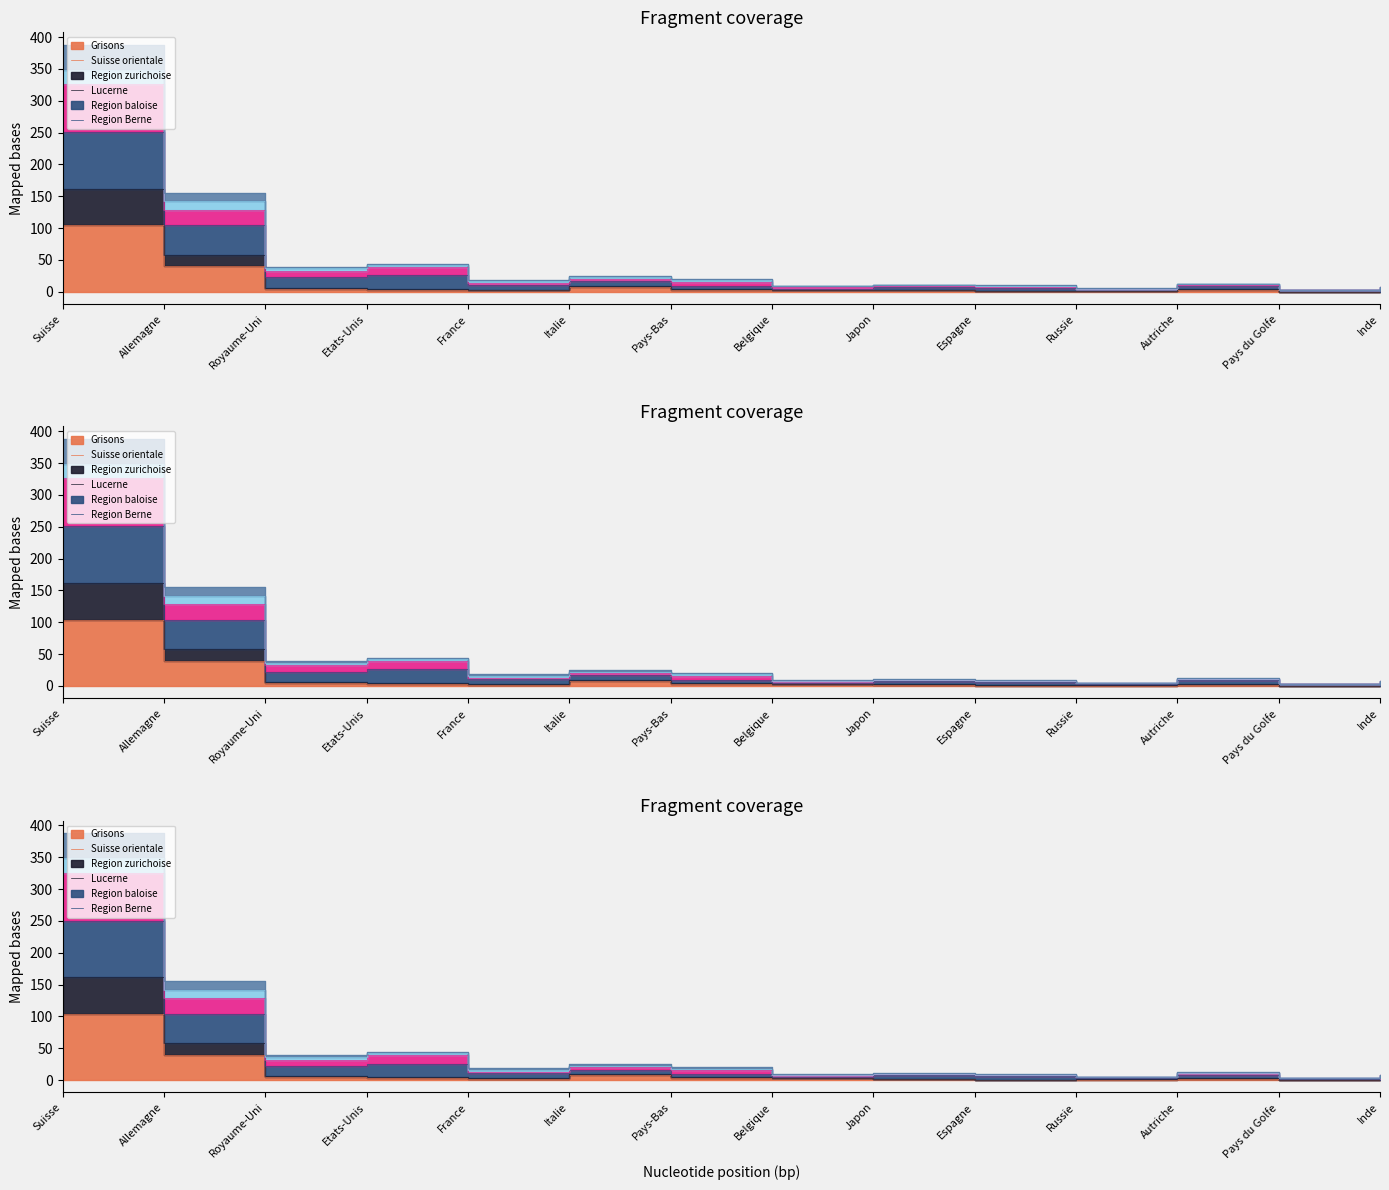

What position from the right is France?

10